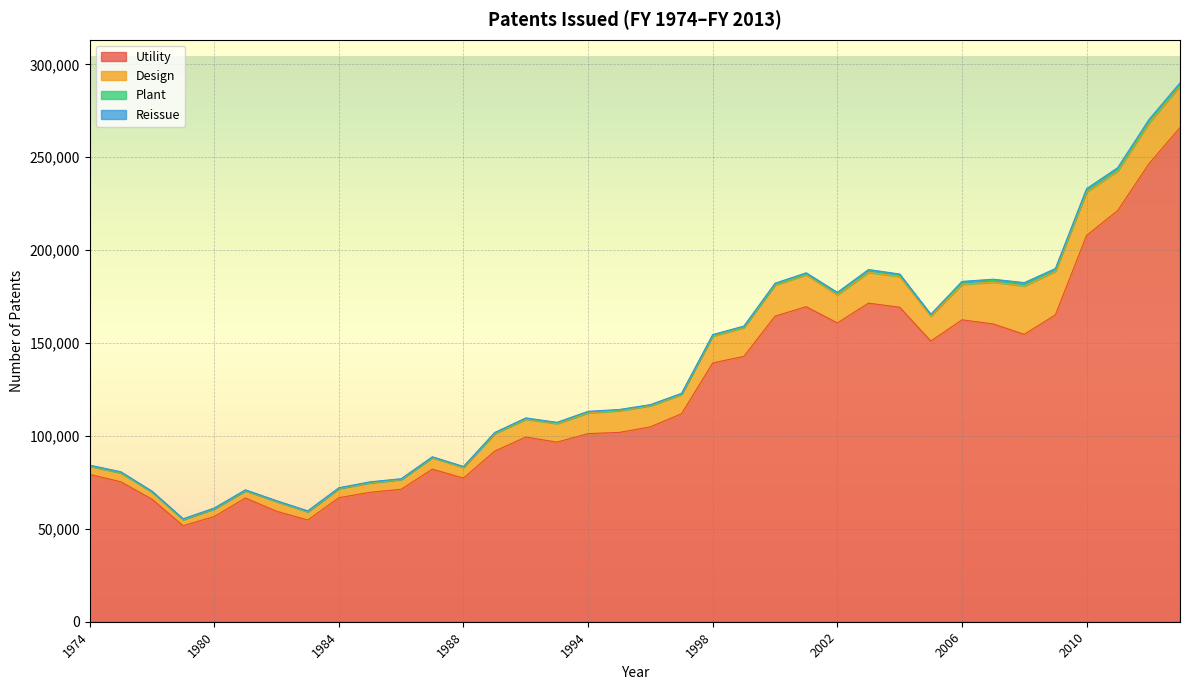

Does the chart display data point markers on the line(s)?

No